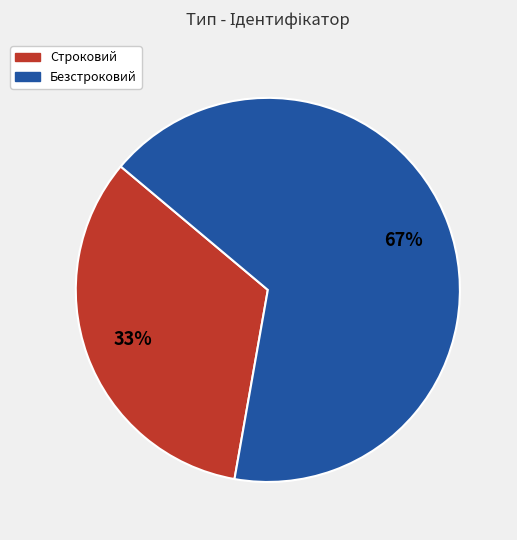

Combined, do Безстроковий and Строковий account for over 50%?

Yes